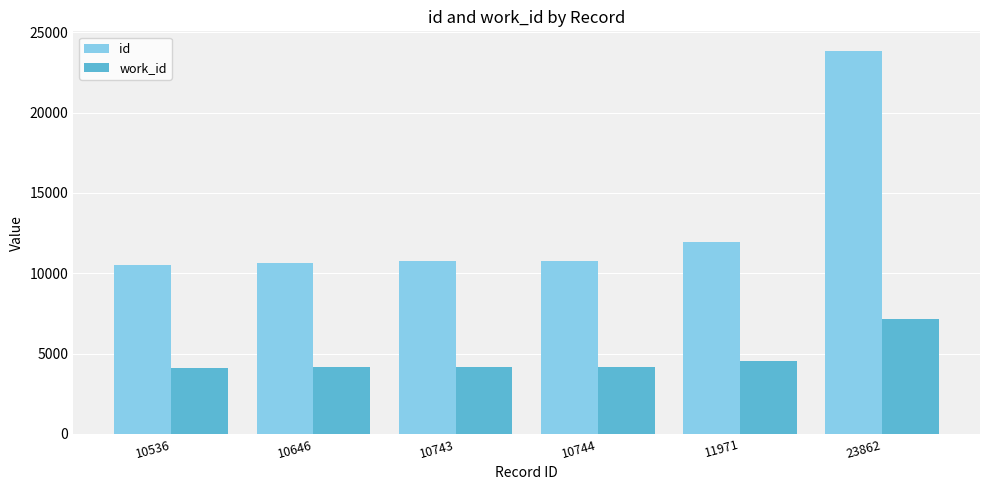

At which label is id closest to 17199?

11971